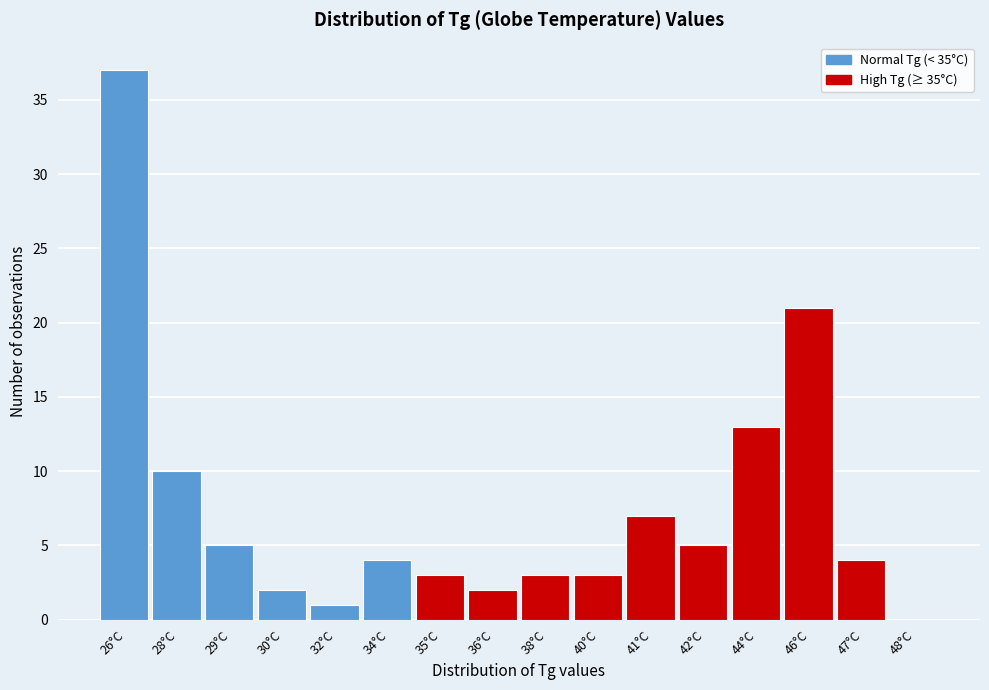

Reading left to right, transcribe all the data shown in this chart.

26°C=37	28°C=10	29°C=5	30°C=2	32°C=1	34°C=4	35°C=3	36°C=2	38°C=3	40°C=3	41°C=7	42°C=5	44°C=13	46°C=21	47°C=4	48°C=0